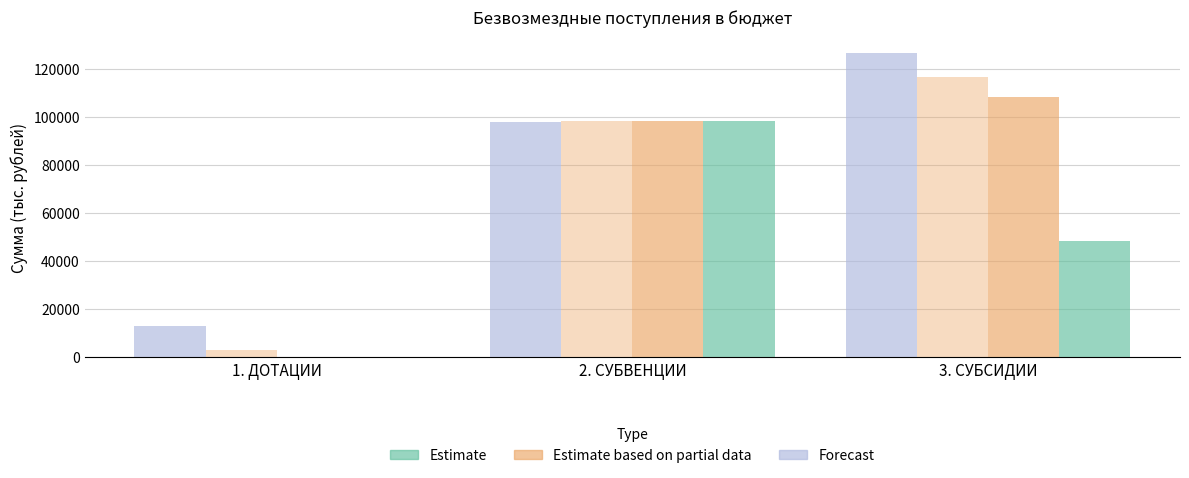

True or false: Estimate based on partial data has a value of 98218.9 at 2. СУБВЕНЦИИ.

True